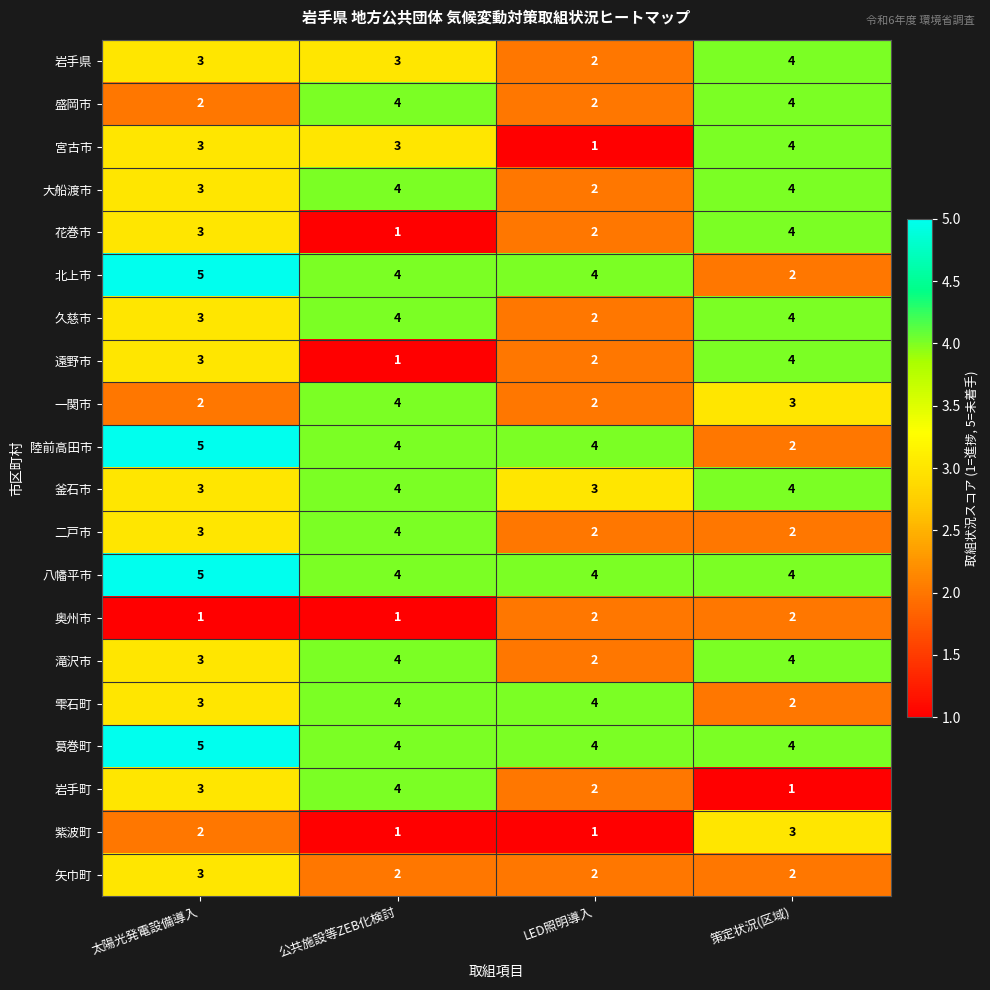

At how many categories does at least one series exceed 3?

4